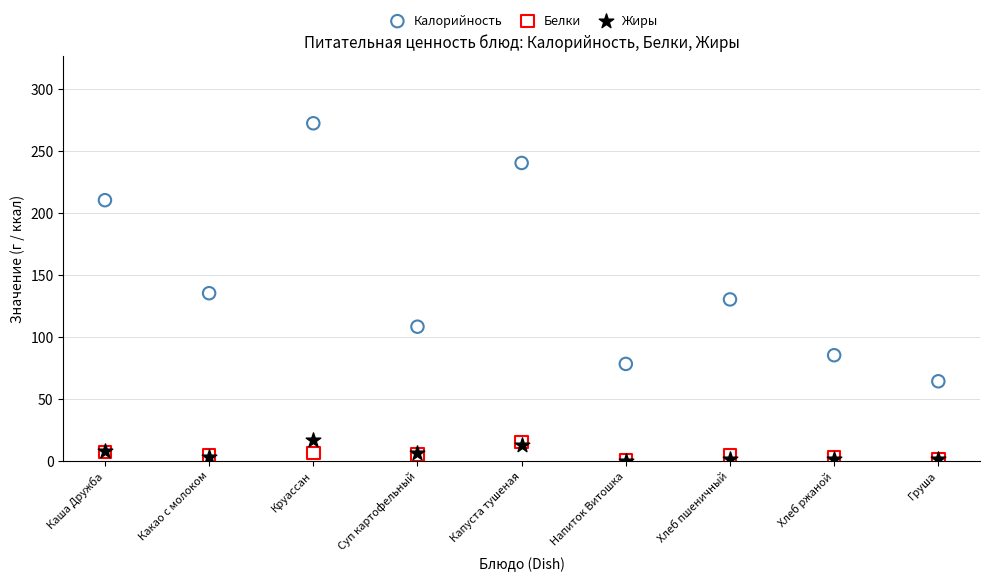

Which series has the largest Y range (max minus min)?

Калорийность